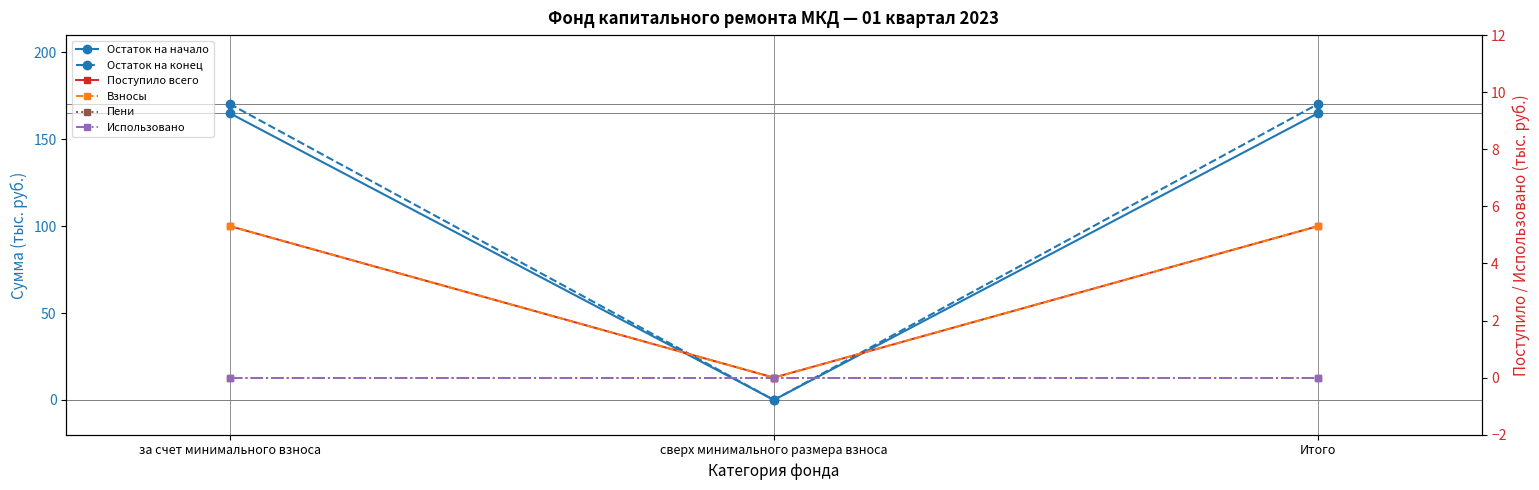

Reading left to right, transcribe all the data shown in this chart.

Остаток на начало: 165.1	0.0	165.1
Остаток на конец: 170.4	0.0	170.4
Поступило всего: 5.3	0.0	5.3
Взносы: 5.3	0.0	5.3
Пени: 0.0	0.0	0.0
Использовано: 0.0	0.0	0.0